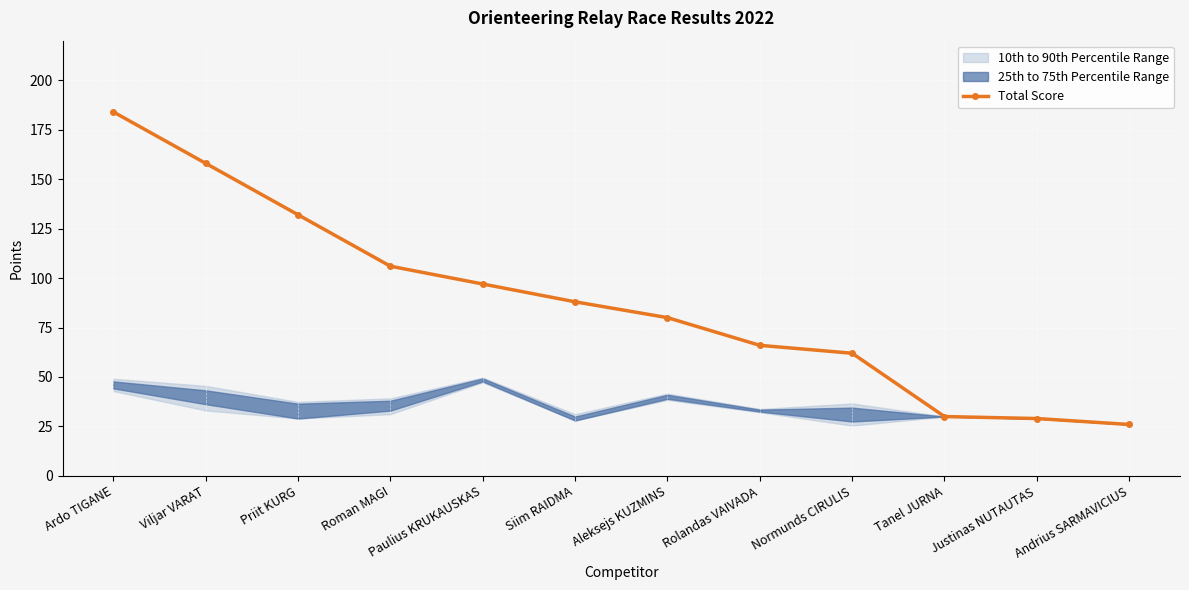

How many values in the Total Score series are below 88?

6